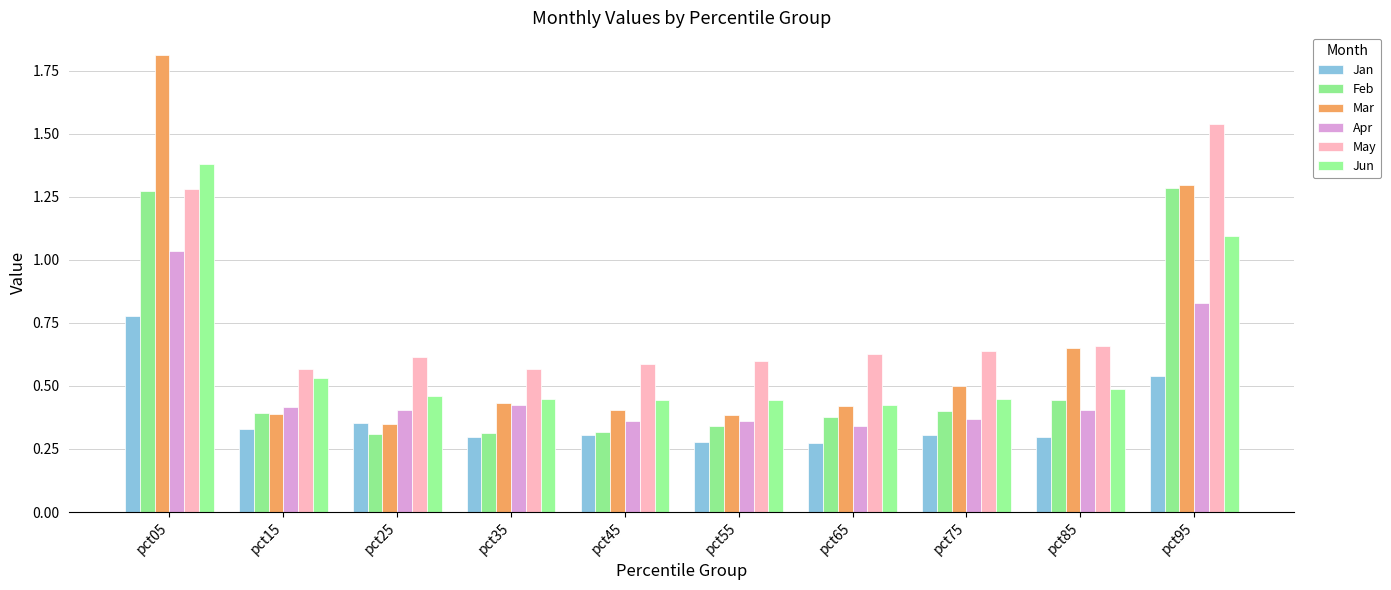

What is the average value of the May series?

0.8